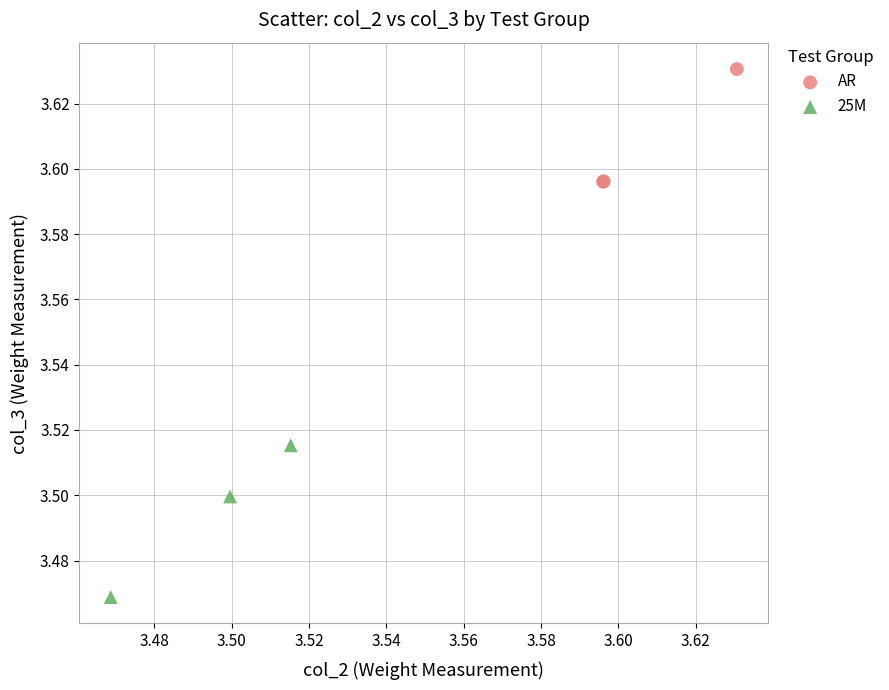

Which series reaches the minimum Y coordinate?

25M